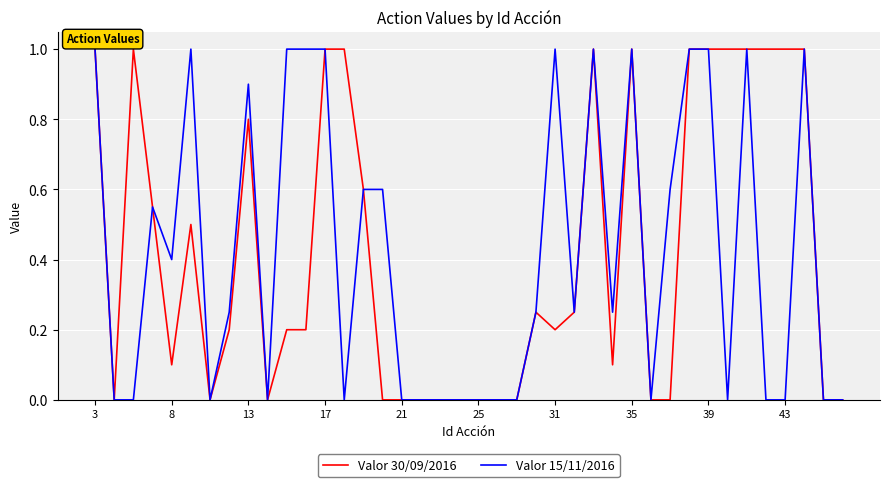

What is the maximum value for Valor 15/11/2016?

1.0